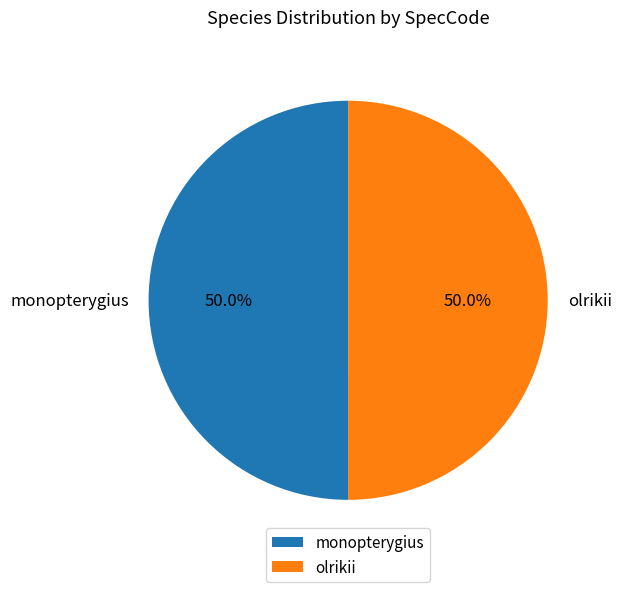

What is the ratio of the value at olrikii to the value at monopterygius?

1.0